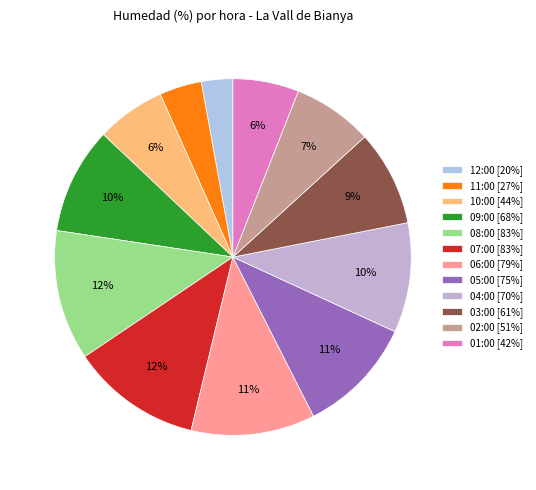

What portion of the pie excludes 01:00?

94.0%